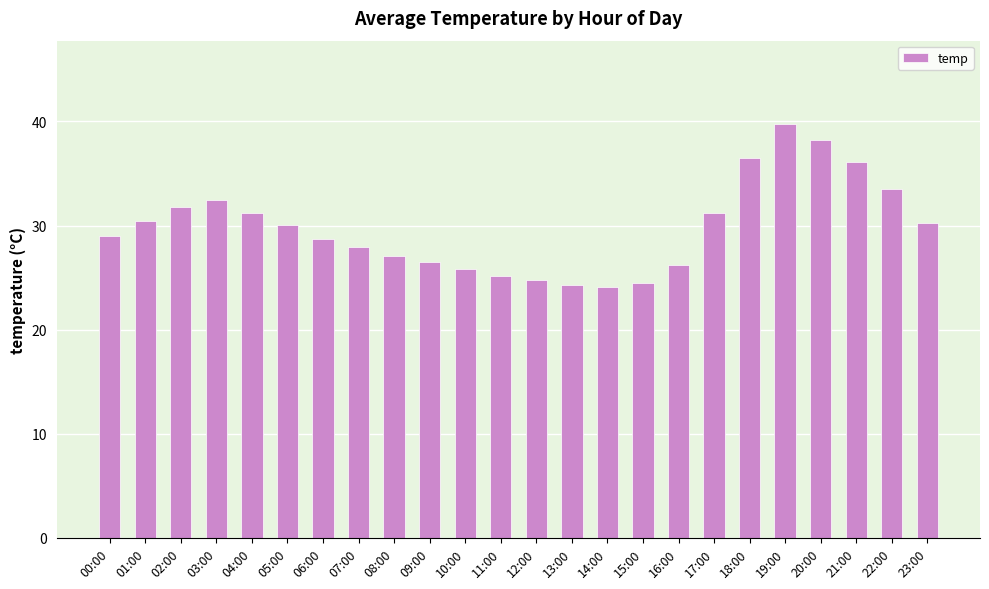

What is the value of the 23rd bar from the left?

33.5